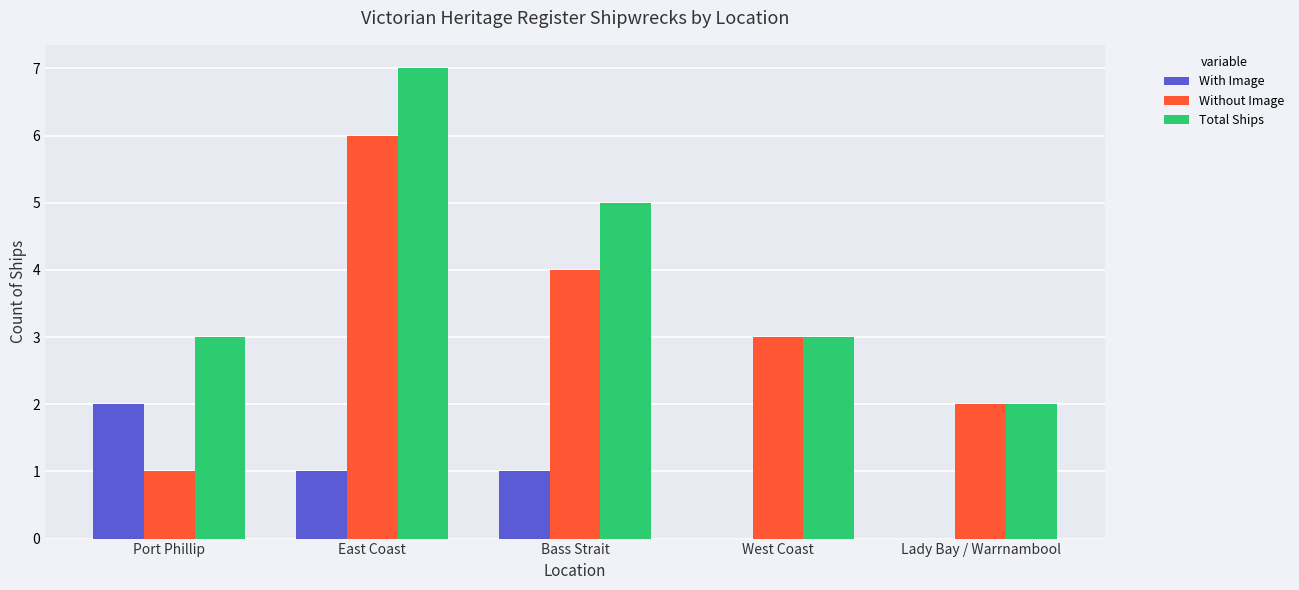

Which series has the largest total across all categories?

Total Ships